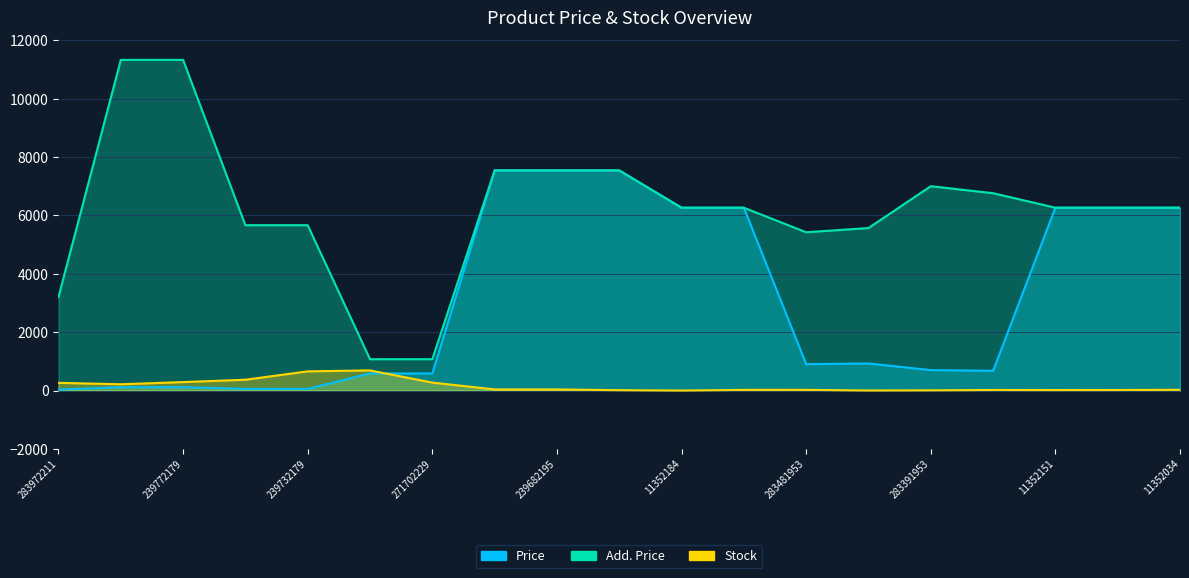

What is the value of the Price point at the 11th from the left?

6266.7